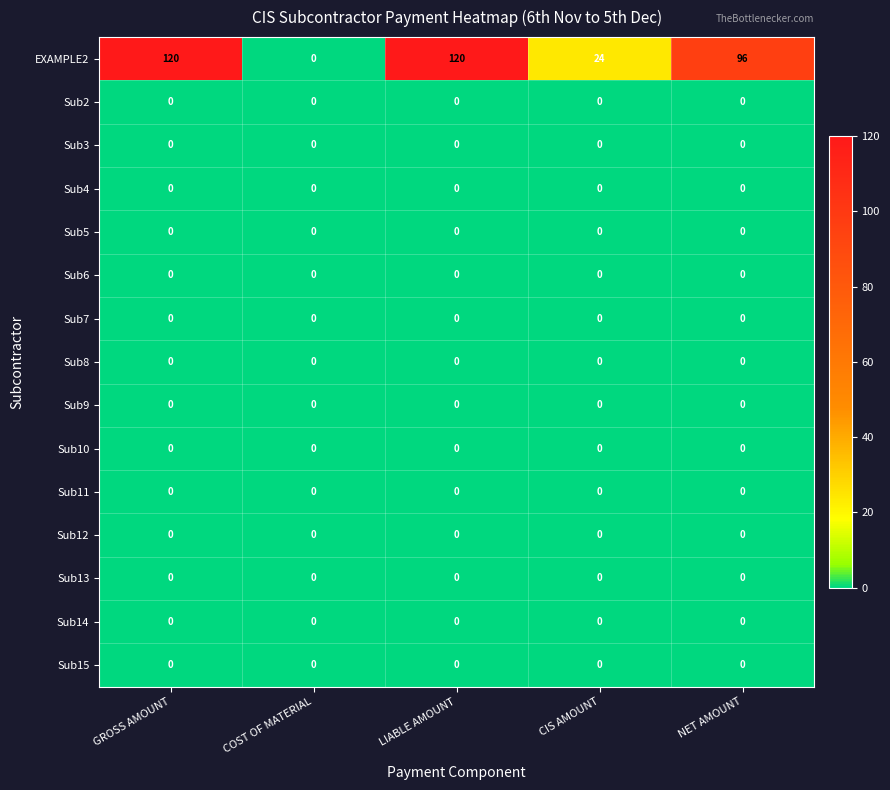

How many categories are shown in the chart?

5